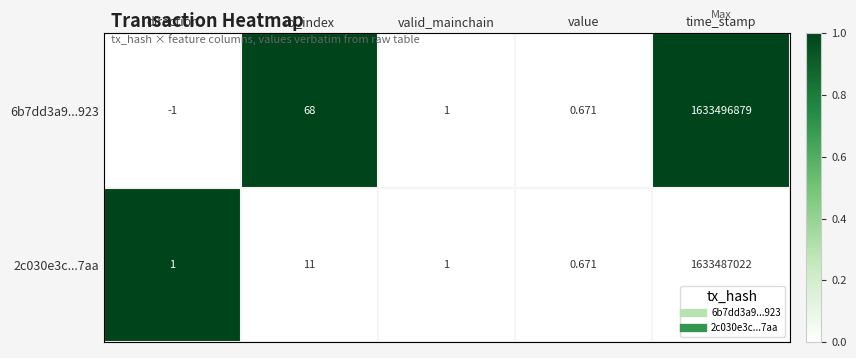

What is the total value across all series at time_stamp?

3266983901.0